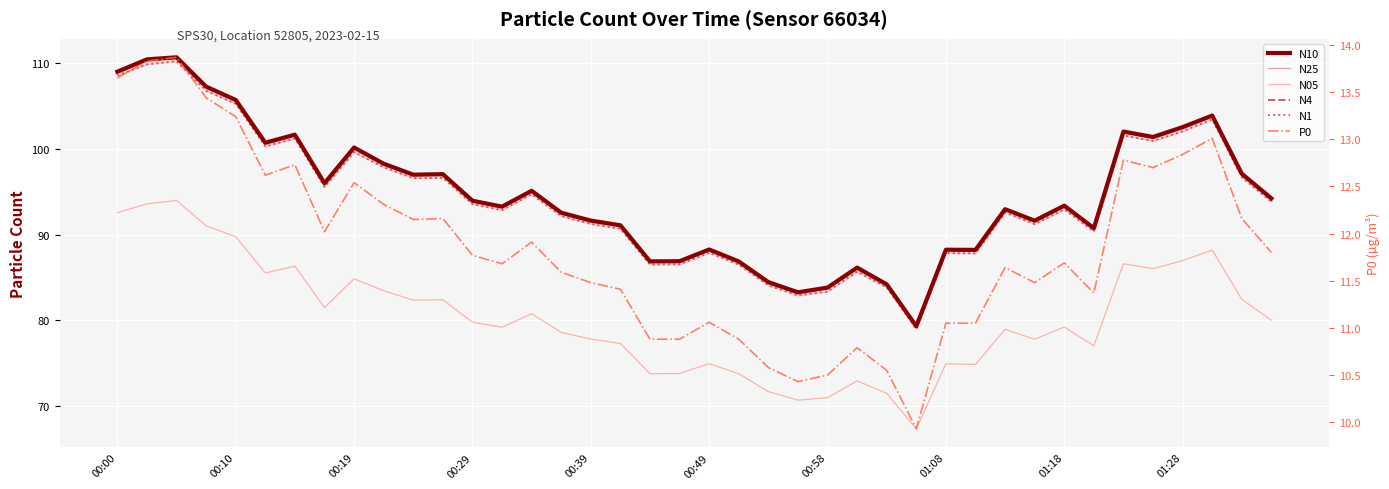

Where does the N05 series first go above 79?

00:00